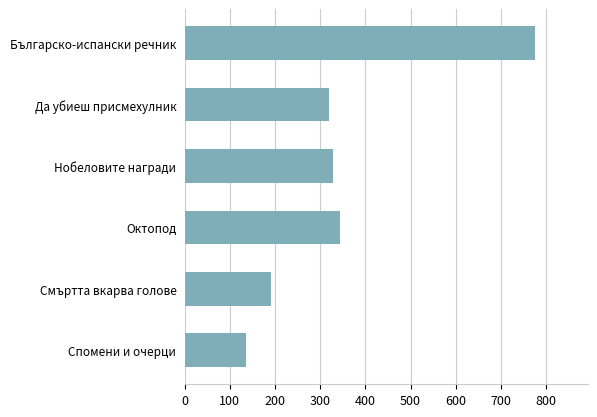

The value at Октопод is 344. True or false?

True